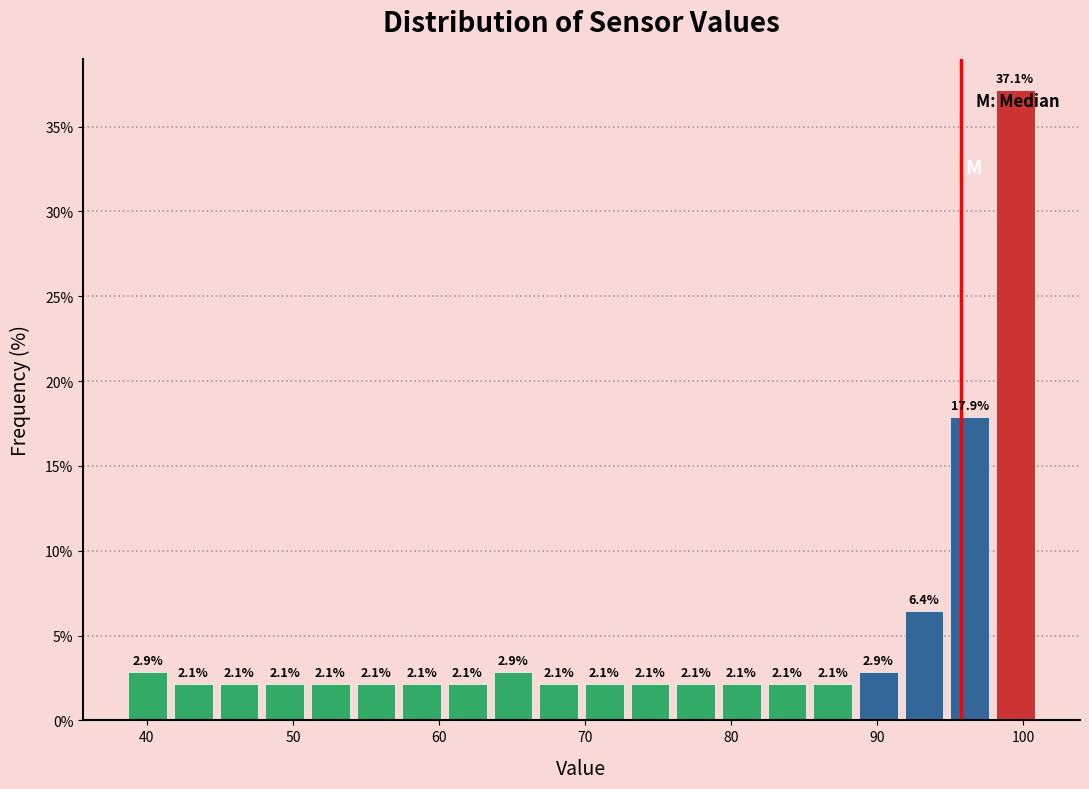

Read against the x-axis, roughly where is the centre of the tallest bar?

99